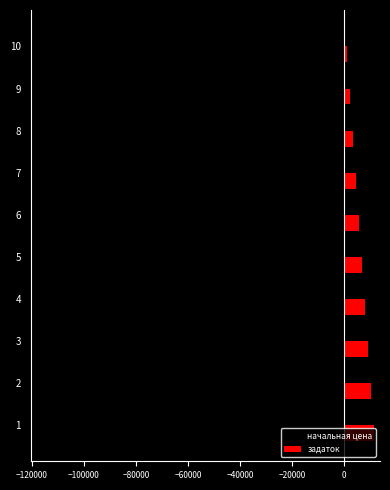

Which label corresponds to the largest value in the chart?

1